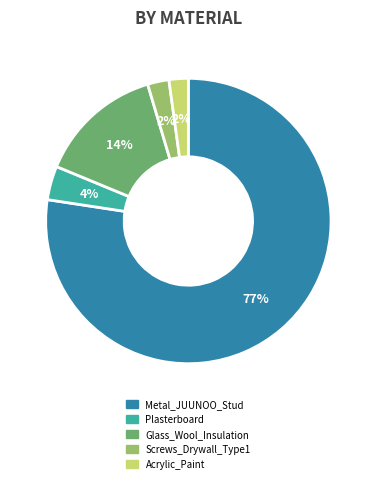

Which category has the biggest portion of the pie?

Metal_JUUNOO_Stud